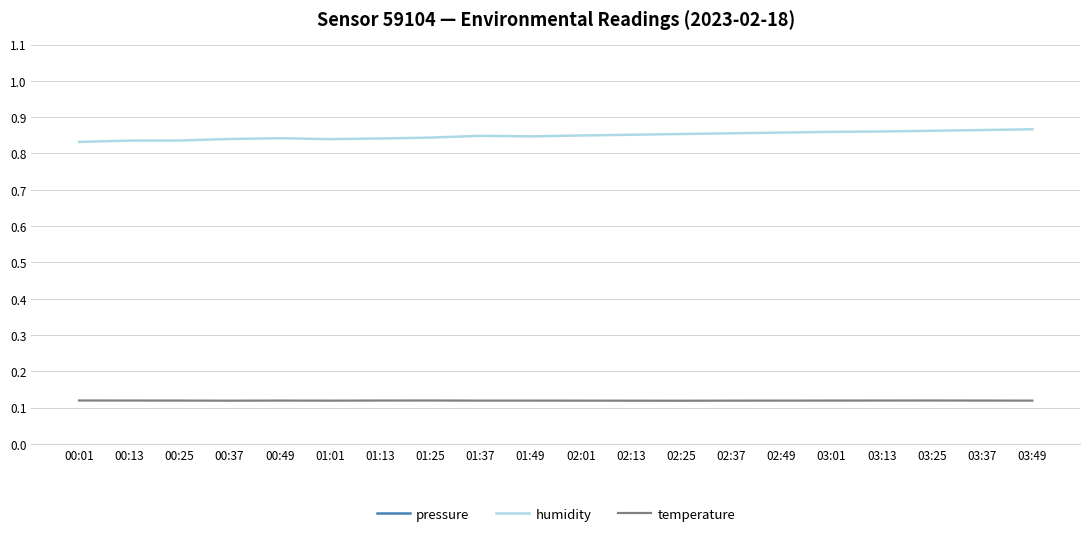

Reading left to right, list all the values displayed in this chart.

pressure: 102.2	102.2	102.1	102.1	102.1	102.1	102.1	102.1	102.1	102.1	102.1	102.0	102.0	102.0	102.0	102.0	102.0	102.0	102.0	102.0
humidity: 0.8	0.8	0.8	0.8	0.8	0.8	0.8	0.8	0.8	0.8	0.8	0.9	0.9	0.9	0.9	0.9	0.9	0.9	0.9	0.9
temperature: 0.1	0.1	0.1	0.1	0.1	0.1	0.1	0.1	0.1	0.1	0.1	0.1	0.1	0.1	0.1	0.1	0.1	0.1	0.1	0.1